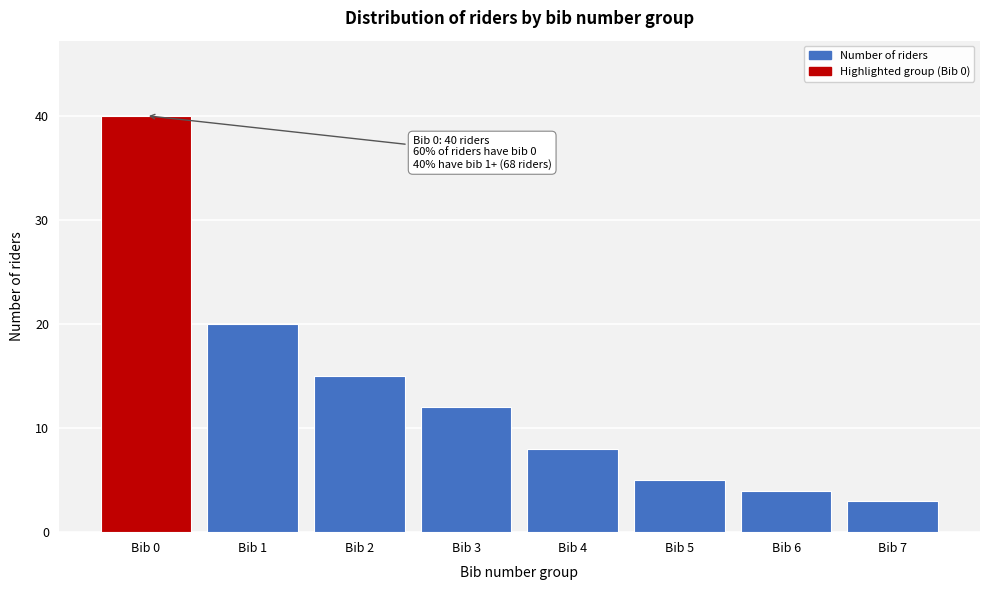

Over which range of the x-axis is the bar tallest?

-0.5 to 0.5